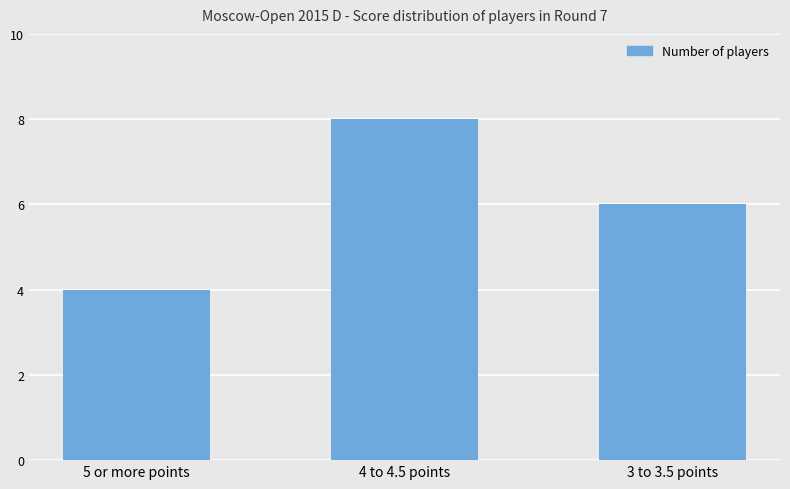

Which has a higher value, 4 to 4.5 points or 5 or more points?

4 to 4.5 points